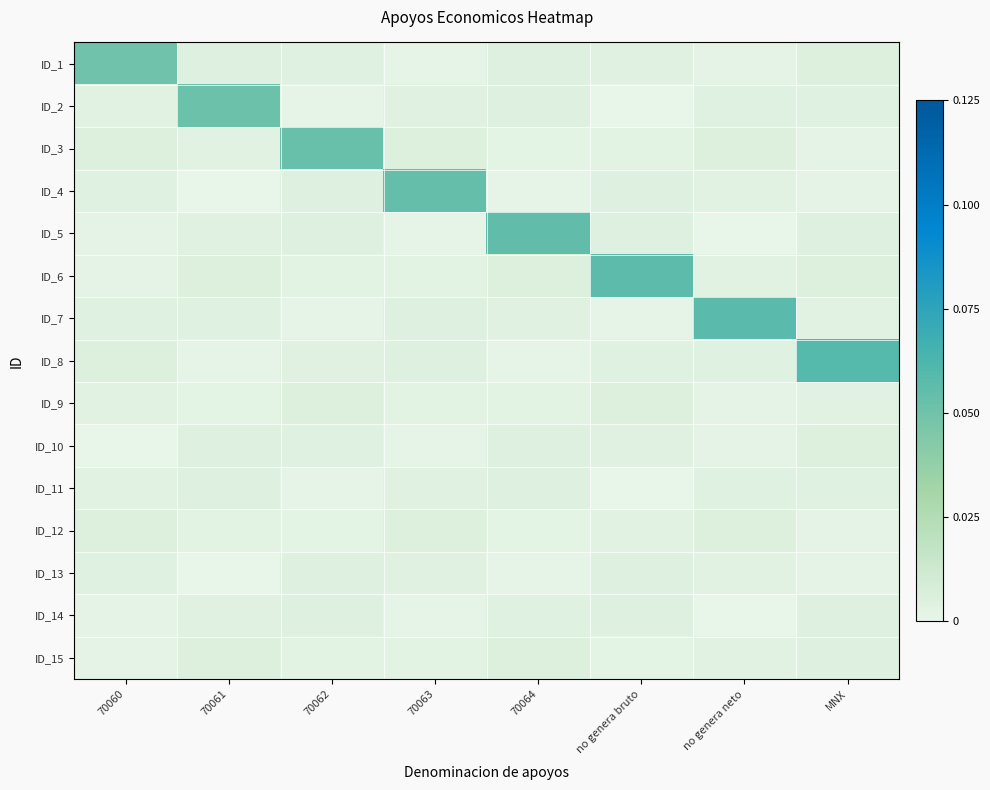

Between 70062 and 70064, which is larger?

70064